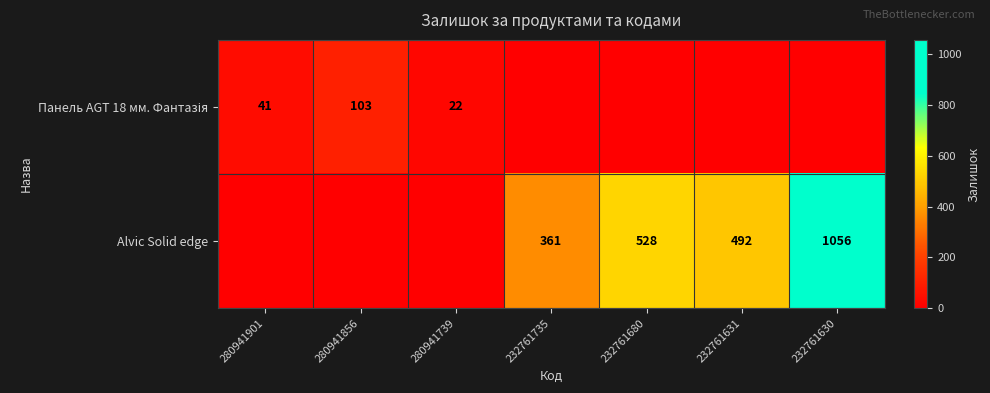

Is it true that Alvic Solid edge equals 240 at 232761735?

False